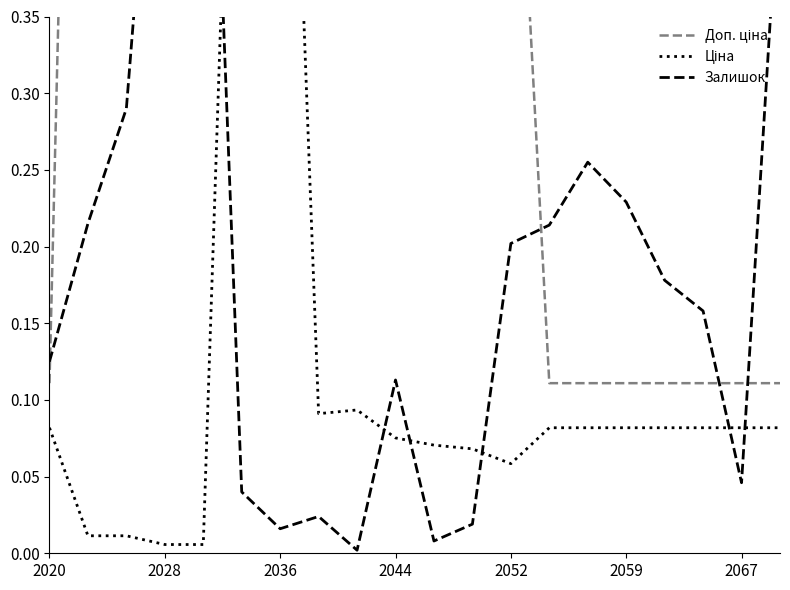

Is this an area chart (filled region under the line)?

No